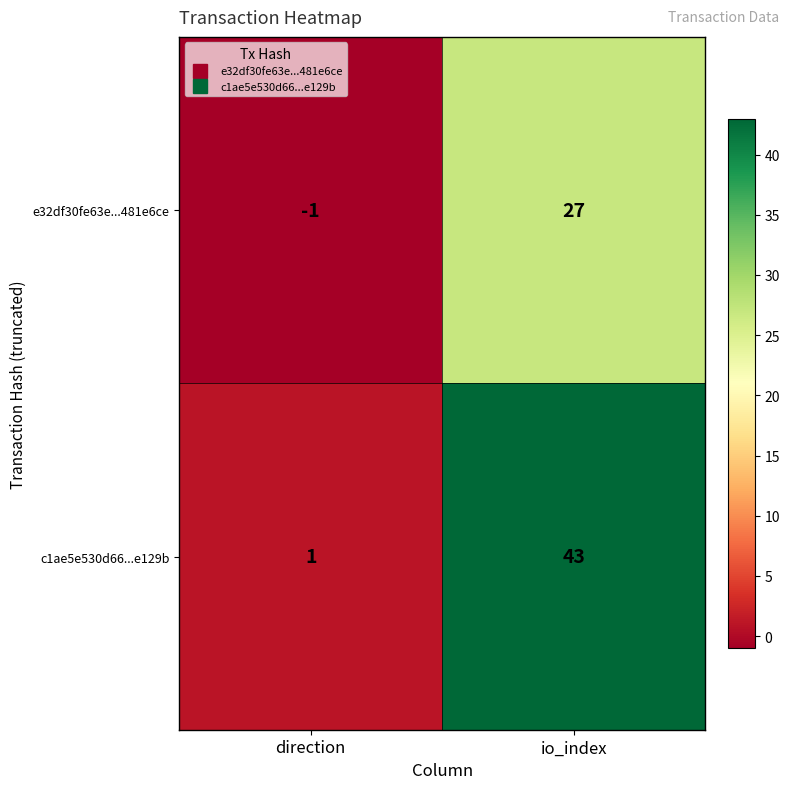

Is the value of c1ae5e530d66...e129b at io_index greater than the value of e32df30fe63e...481e6ce at direction?

Yes